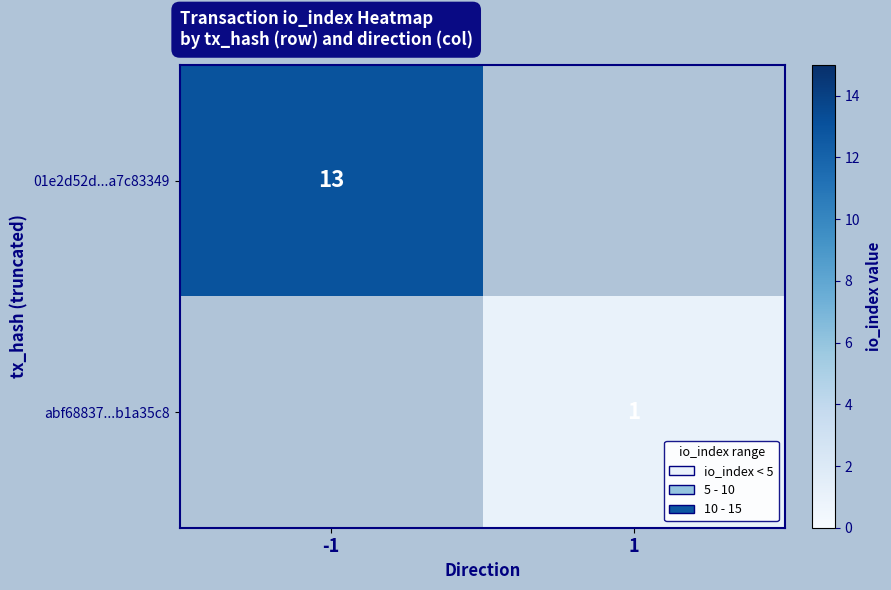

Is the value of abf68837...b1a35c8 at 1 greater than the value of 01e2d52d...a7c83349 at -1?

No